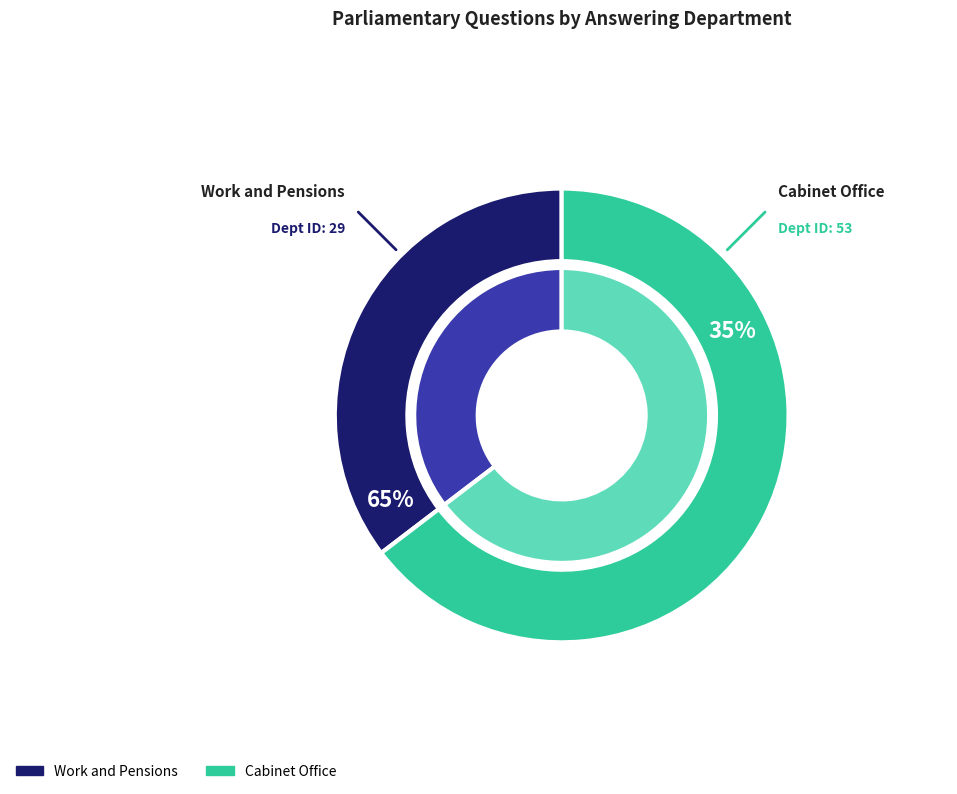

True or false: Work and Pensions accounts for 43% of the total.

False